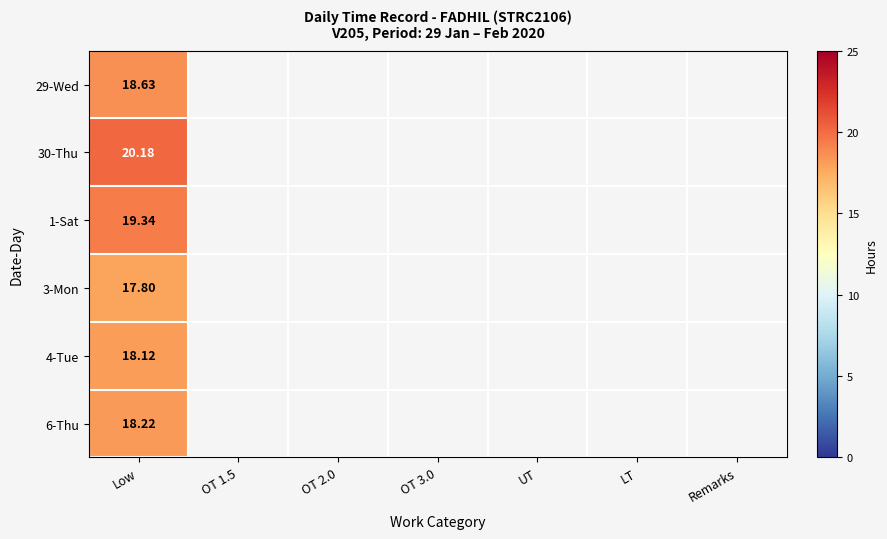

Which series has the widest spread of values?

29-Wed